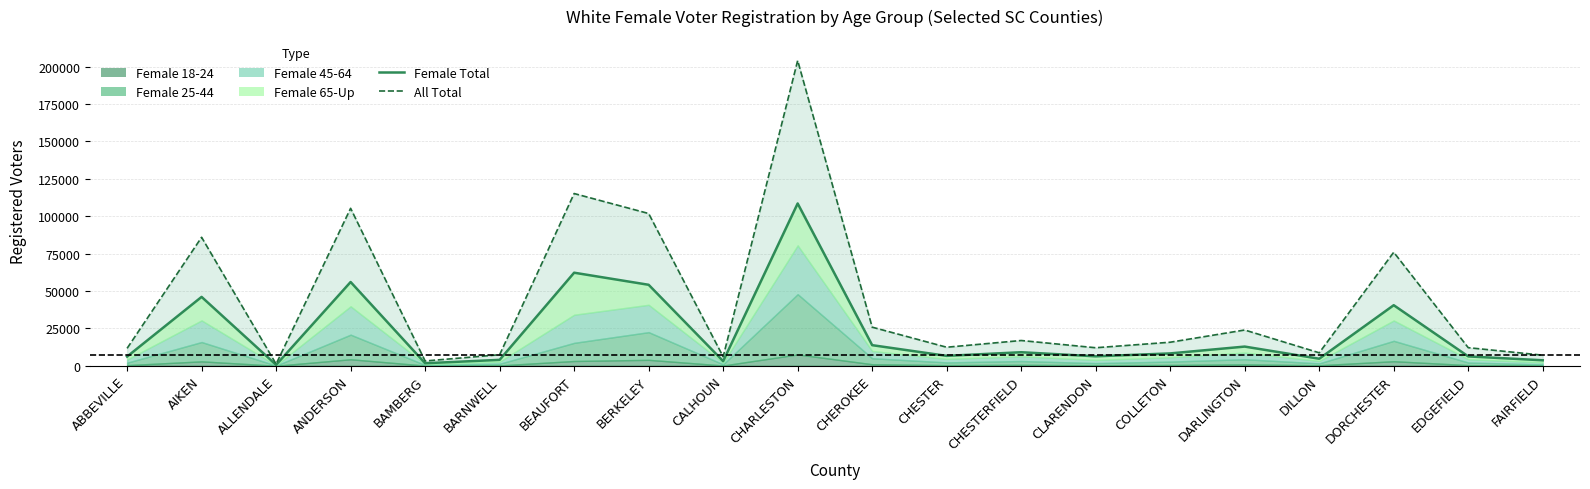

At which category does Female Total reach its first local peak?

AIKEN